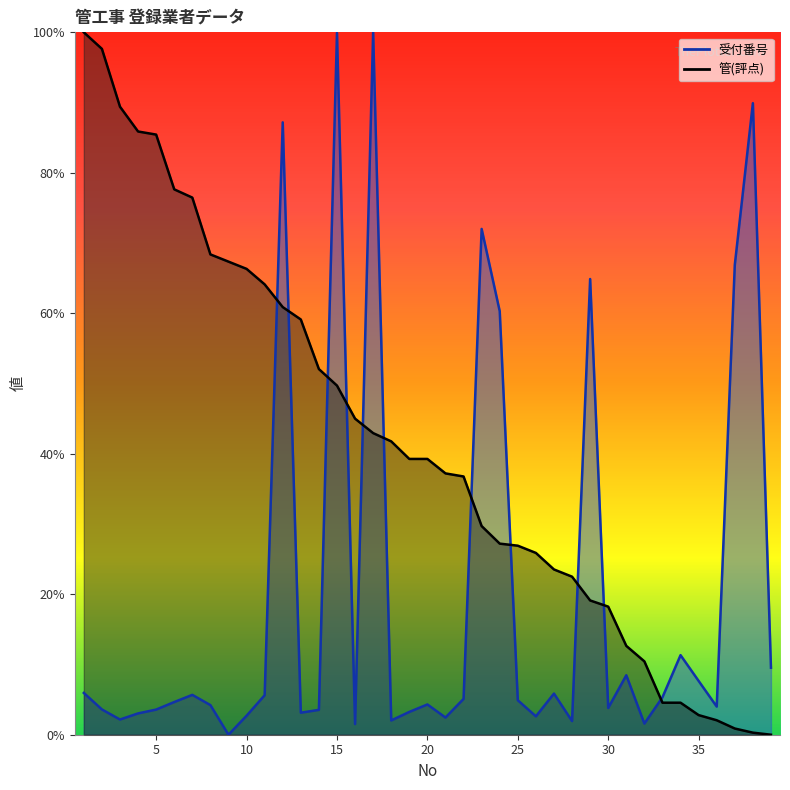

What is the maximum value shown in the chart?

100.0